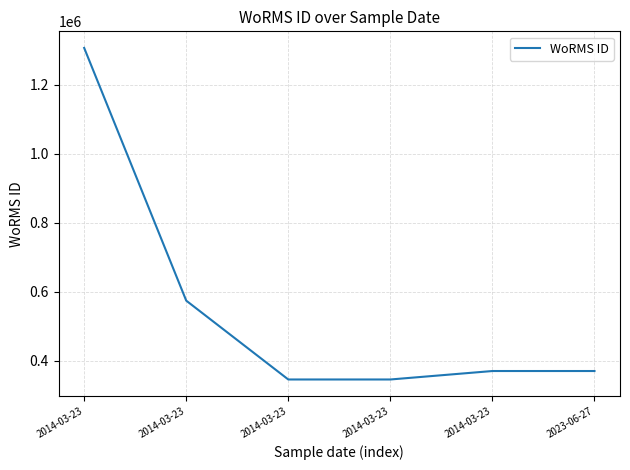

How many lines are shown in the chart?

1